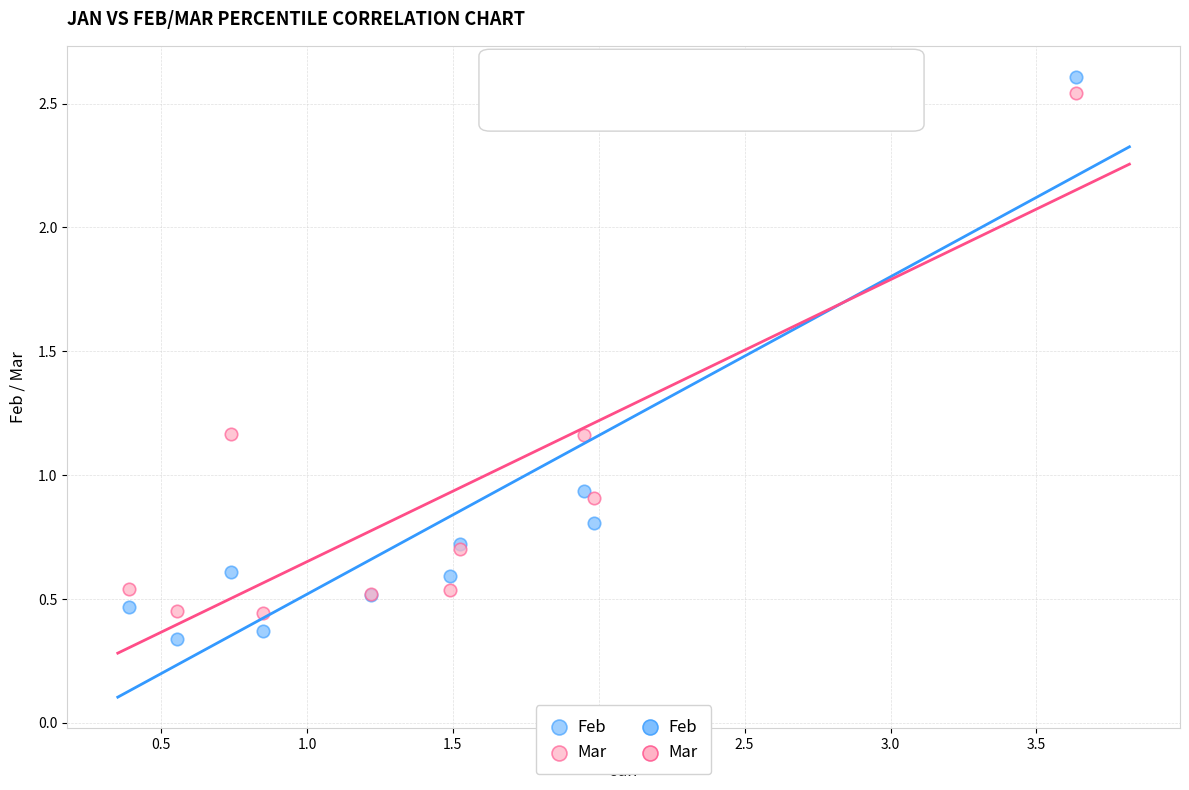

Which series reaches the maximum Y coordinate?

Feb